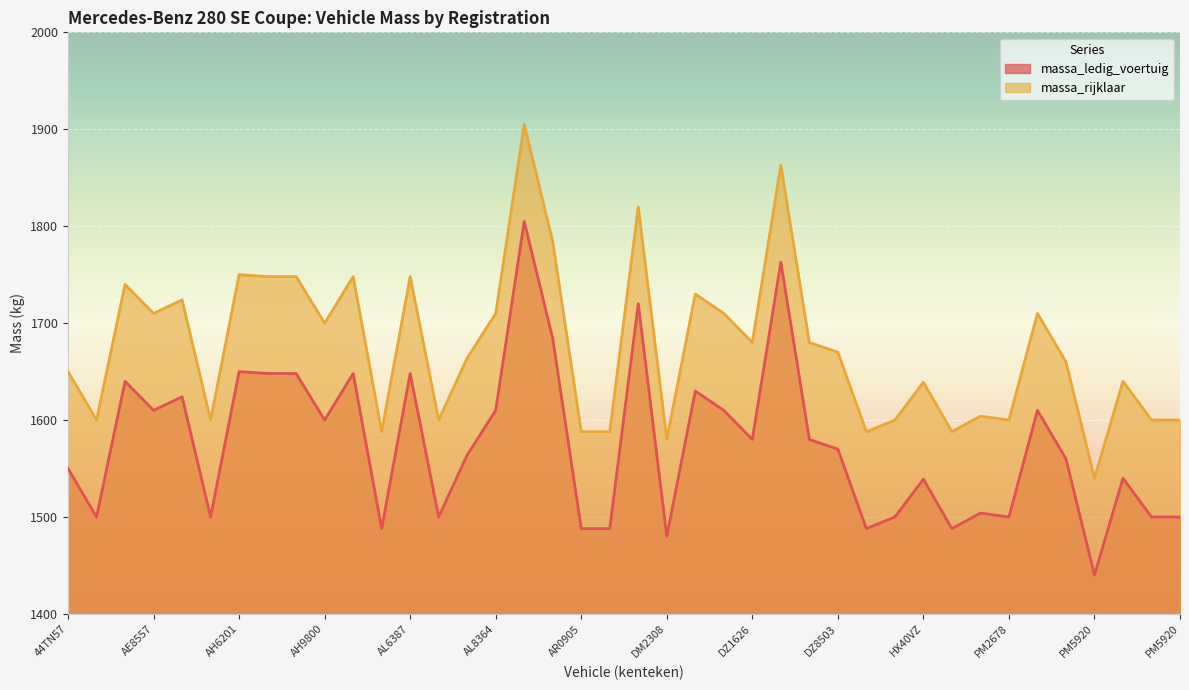

In massa_ledig_voertuig, how many points are higher than both neighbors (excluding endpoints)?

13